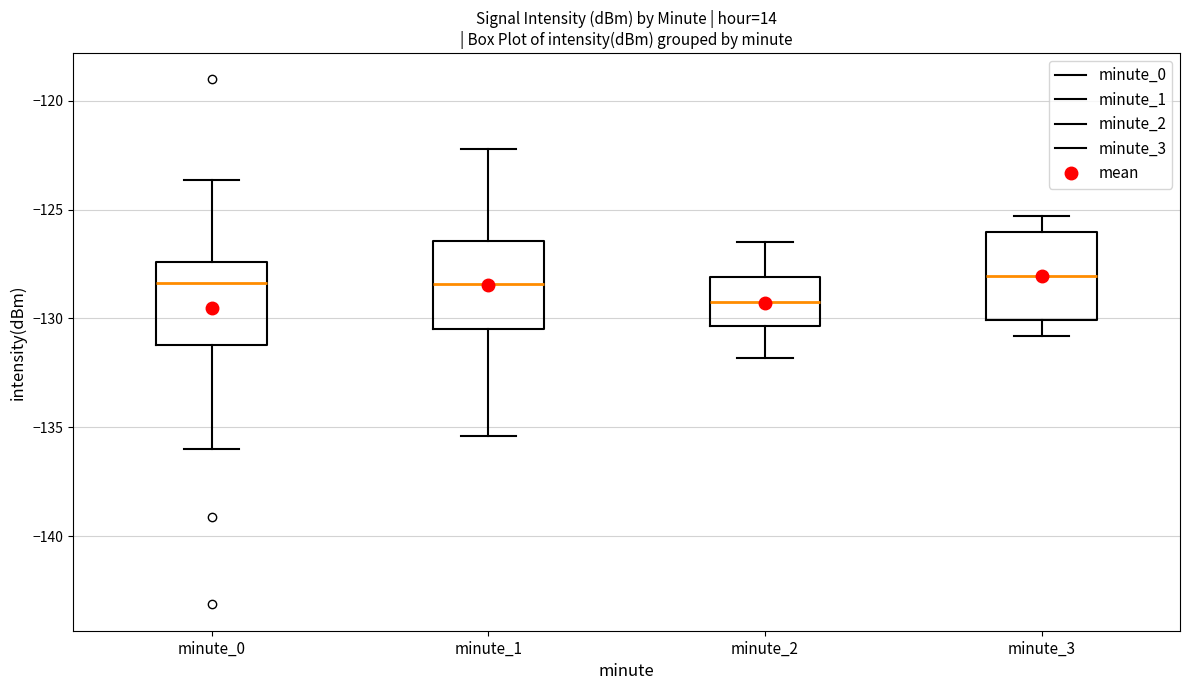

Reading left to right, read every box against the y-axis: the position of its median line, the range the box covers, and the ends of its whiskers. The values are not printed on the chart, so give them approximately, as read against the axis.

minute_0: median -128.5, box -131.0 to -127.5, whiskers -136.0 to -123.5
minute_1: median -128.5, box -130.5 to -126.5, whiskers -135.5 to -122.0
minute_2: median -129.0, box -130.5 to -128.0, whiskers -132.0 to -126.5
minute_3: median -128.0, box -130.0 to -126.0, whiskers -131.0 to -125.5